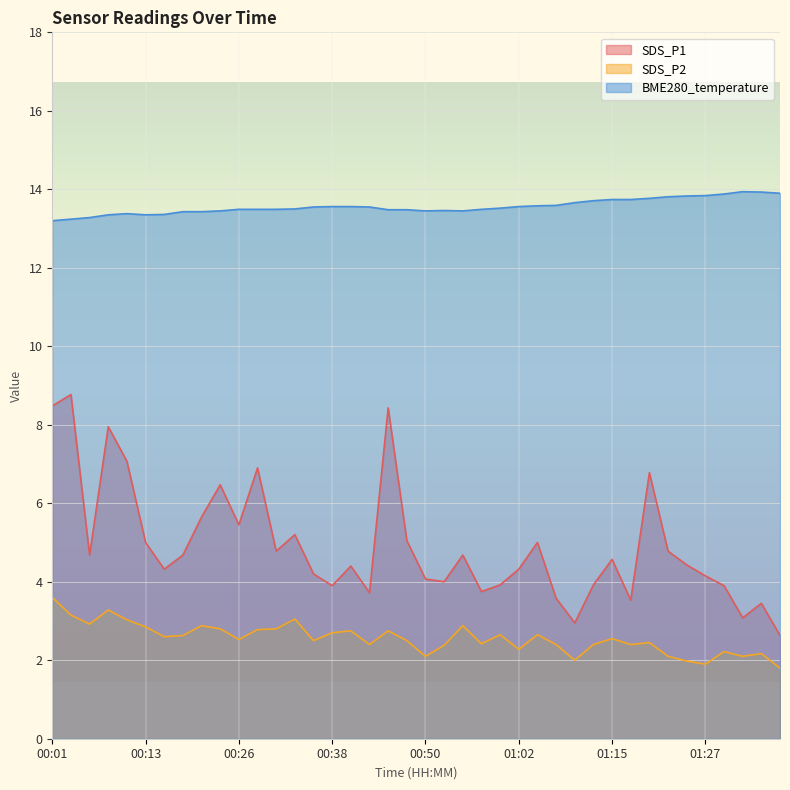

Reading left to right, what are all the values shown in this chart?

SDS_P1: 8.5	8.8	4.7	8.0	7.1	5.0	4.3	4.7	5.7	6.5	5.5	6.9	4.8	5.2	4.2	3.9	4.4	3.7	8.4	5.0	4.1	4.0	4.7	3.8	3.9	4.3	5.0	3.6	3.0	3.9	4.6	3.5	6.8	4.8	4.4	4.2	3.9	3.1	3.5	2.6
SDS_P2: 3.6	3.1	2.9	3.3	3.0	2.9	2.6	2.6	2.9	2.8	2.5	2.8	2.8	3.0	2.5	2.7	2.8	2.4	2.8	2.5	2.1	2.4	2.9	2.4	2.6	2.3	2.6	2.4	2.0	2.4	2.5	2.4	2.5	2.1	2.0	1.9	2.2	2.1	2.2	1.8
BME280_temperature: 13.2	13.2	13.3	13.3	13.4	13.3	13.4	13.4	13.4	13.4	13.5	13.5	13.5	13.5	13.6	13.6	13.6	13.6	13.5	13.5	13.4	13.5	13.4	13.5	13.5	13.6	13.6	13.6	13.7	13.7	13.7	13.7	13.8	13.8	13.8	13.8	13.9	13.9	13.9	13.9